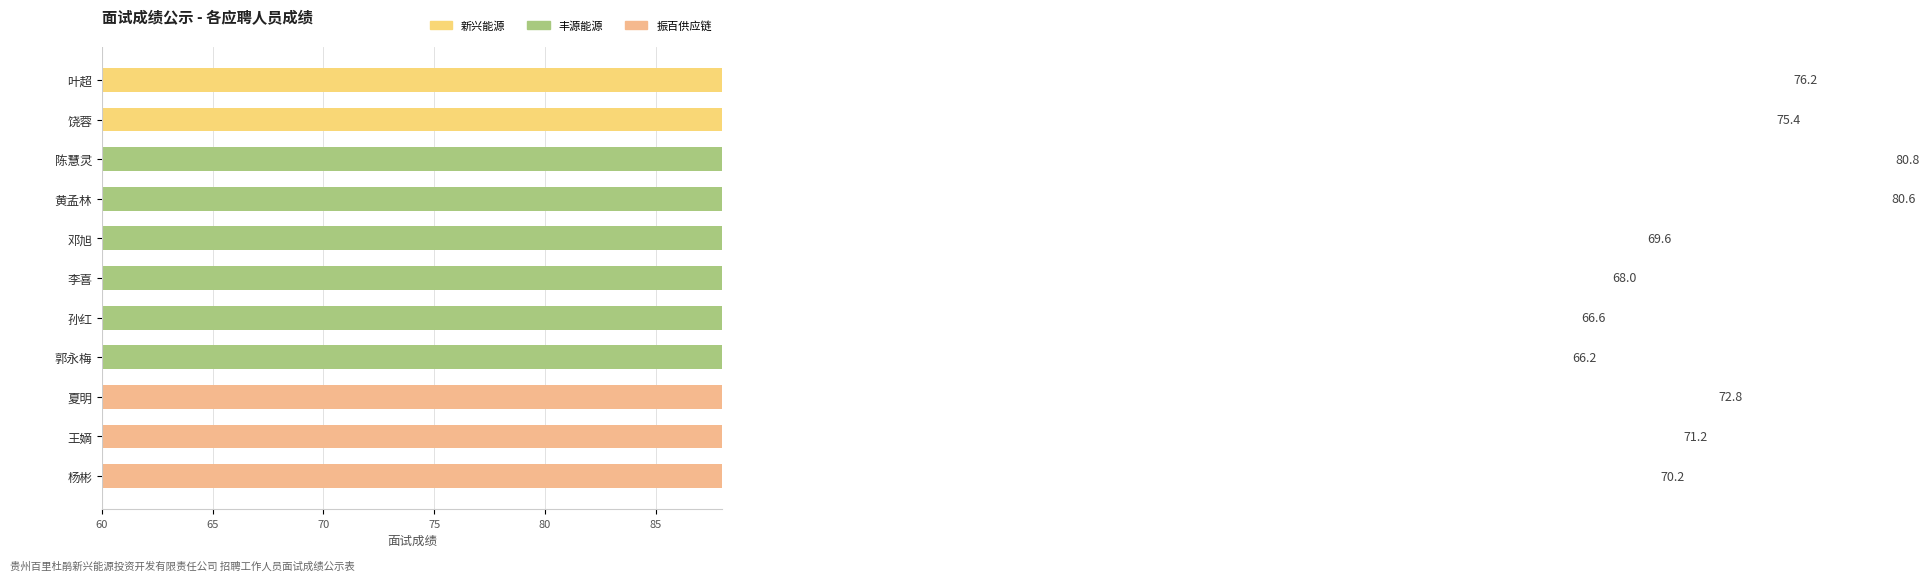

How many bars are there in total?

11